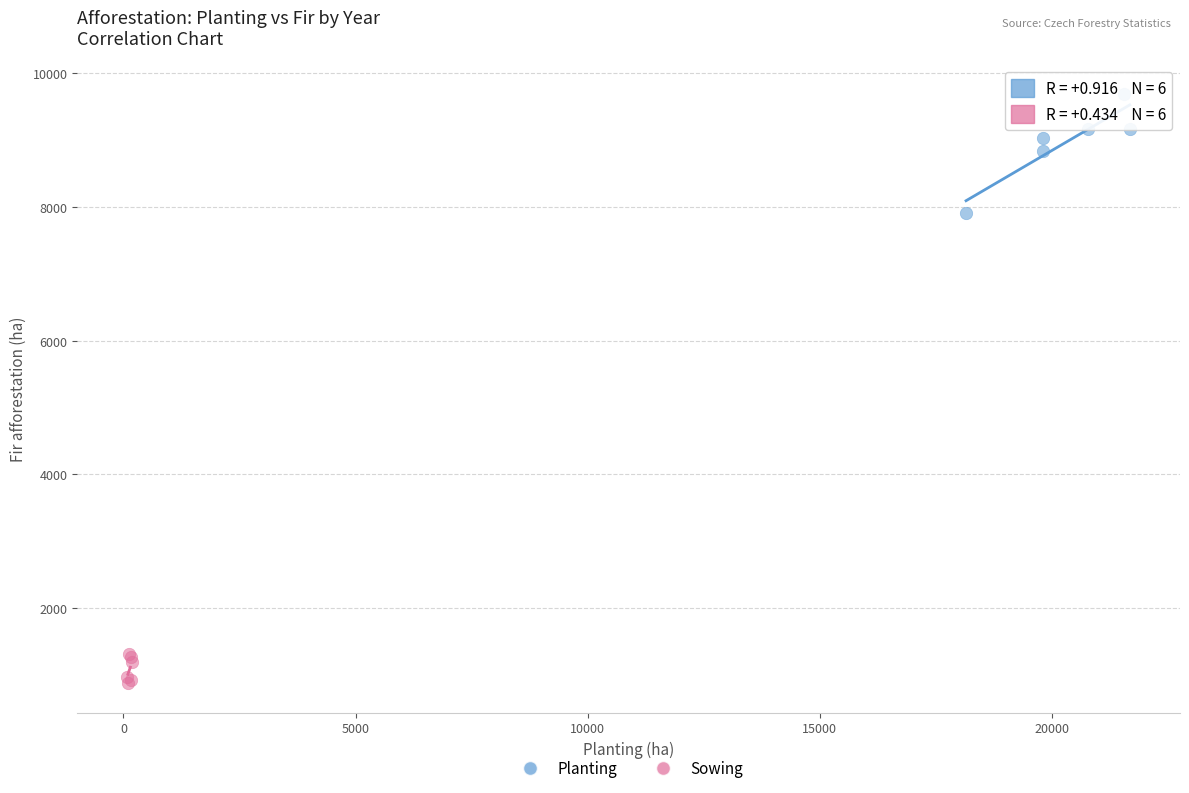

Which series reaches the minimum Y coordinate?

Sowing